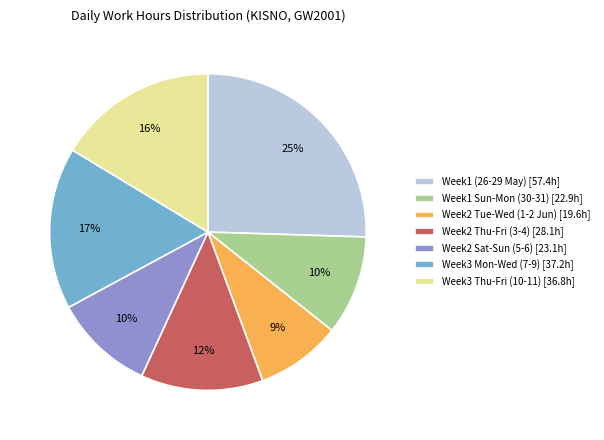

Does any single category account for the majority?

No